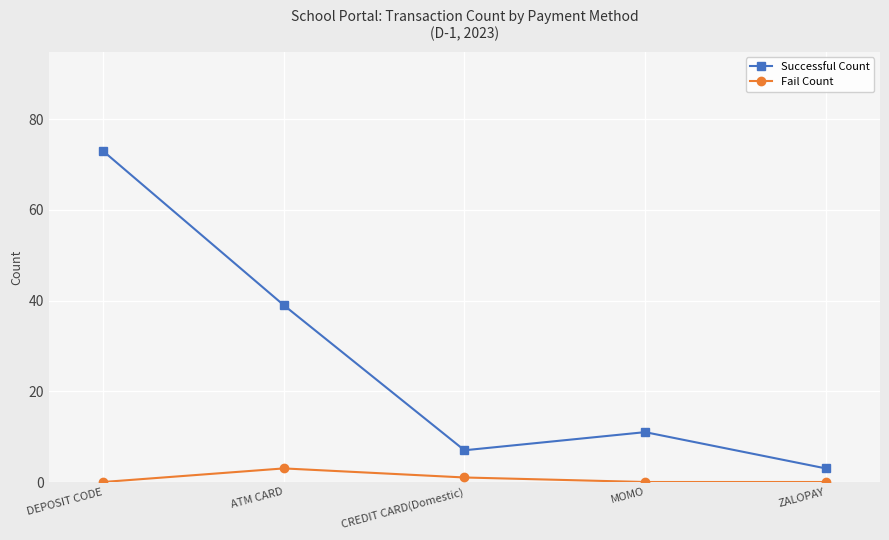

Where is the first local maximum for Successful Count?

MOMO